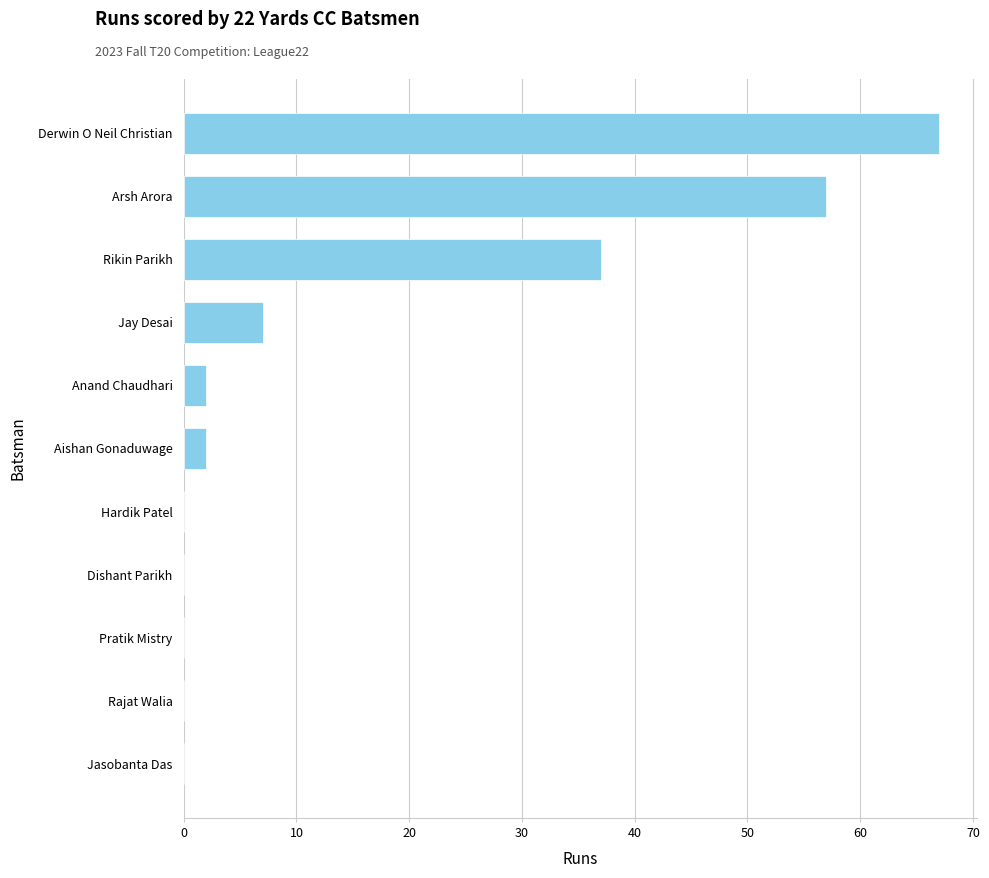

The chart shows a value of 7 at Jay Desai. True or false?

True